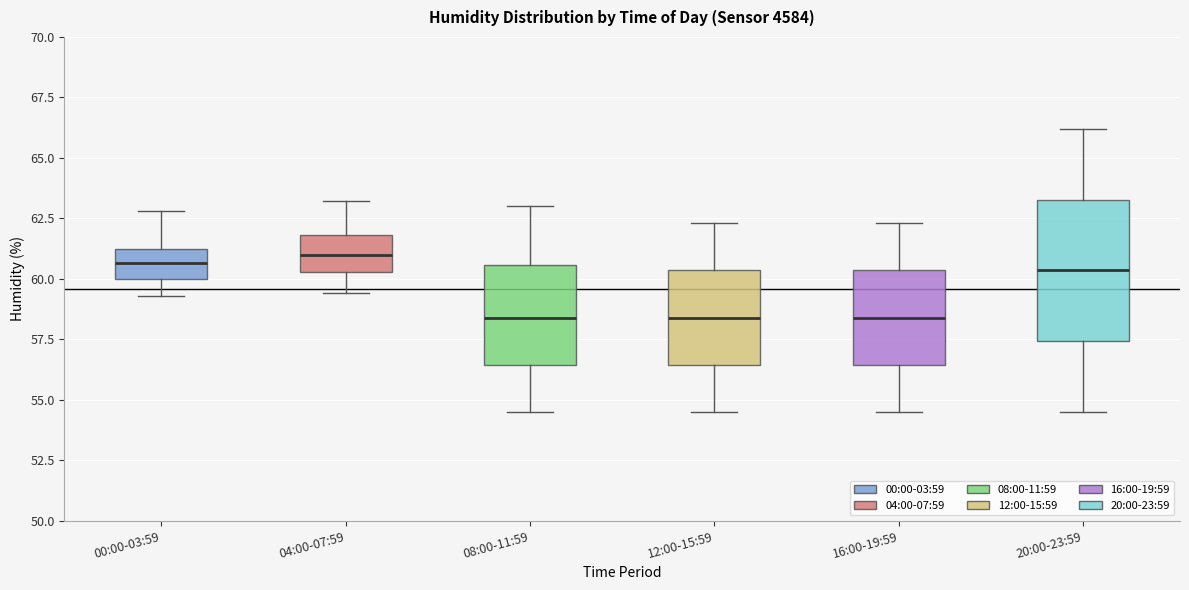

Reading left to right, read every box against the y-axis: the position of its median line, the range the box covers, and the ends of its whiskers. The values are not printed on the chart, so give them approximately, as read against the axis.

00:00-03:59: median 60.5, box 60.0 to 61.5, whiskers 59.5 to 63.0
04:00-07:59: median 61.0, box 60.5 to 62.0, whiskers 59.5 to 63.0
08:00-11:59: median 58.5, box 56.5 to 60.5, whiskers 54.5 to 63.0
12:00-15:59: median 58.5, box 56.5 to 60.5, whiskers 54.5 to 62.5
16:00-19:59: median 58.5, box 56.5 to 60.5, whiskers 54.5 to 62.5
20:00-23:59: median 60.5, box 57.5 to 63.5, whiskers 54.5 to 66.0